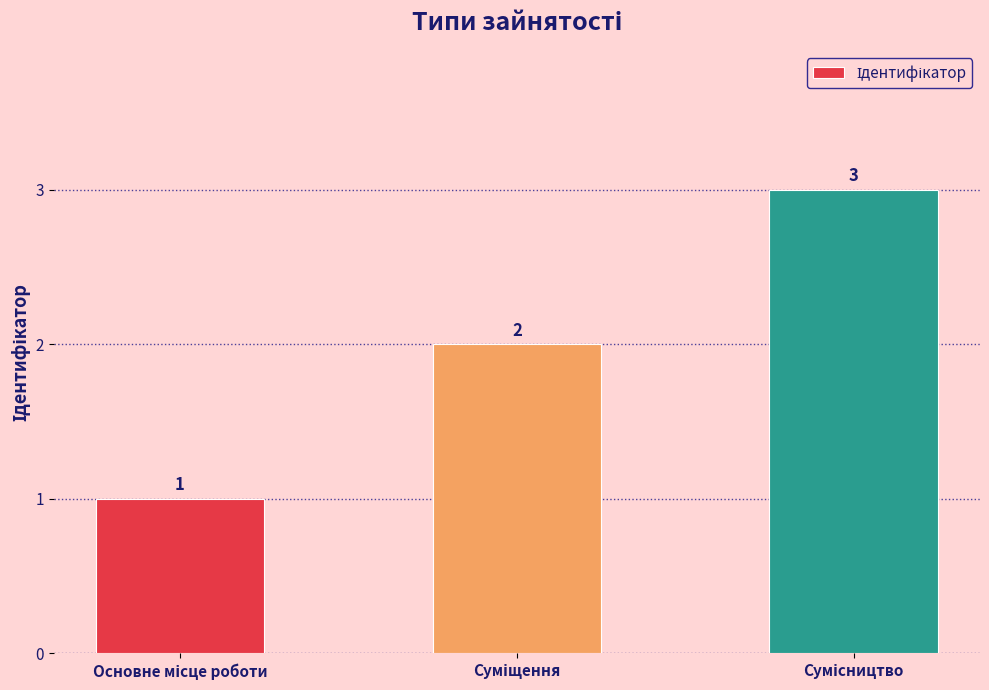

How many distinct data groups are displayed?

1